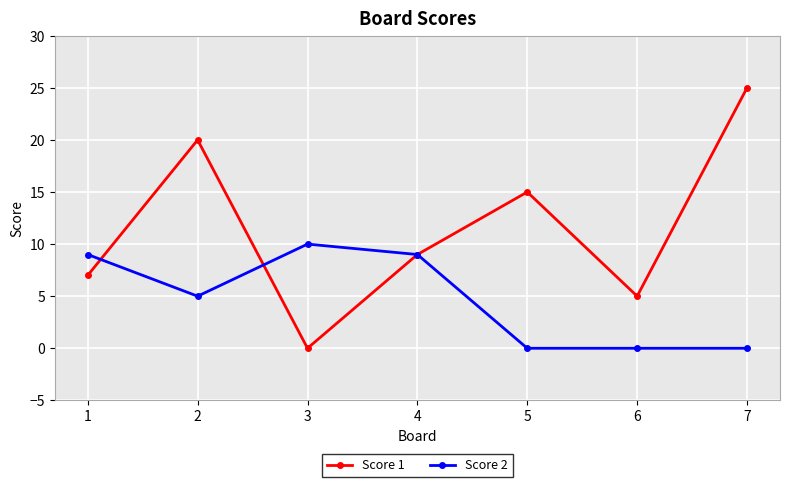

What is the sum of the Score 2 values at 2 and 3?

15